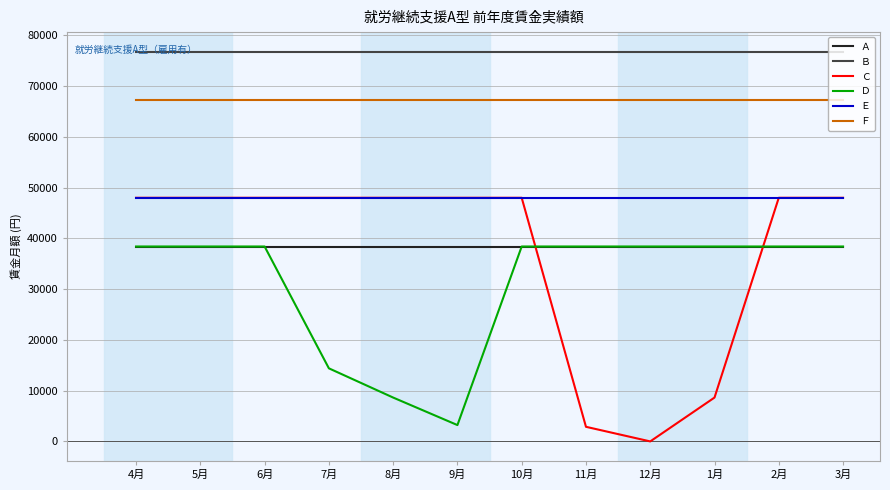

The Ｄ series shows 17474 at 12月. True or false?

False